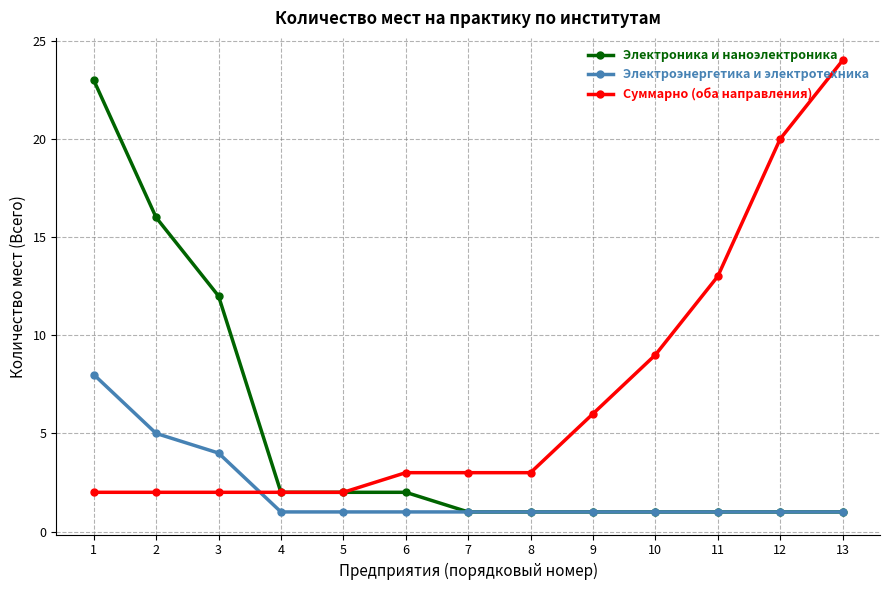

At 1, list the series in order from largest to smallest.

Электроника и наноэлектроника, Электроэнергетика и электротехника, Суммарно (оба направления)